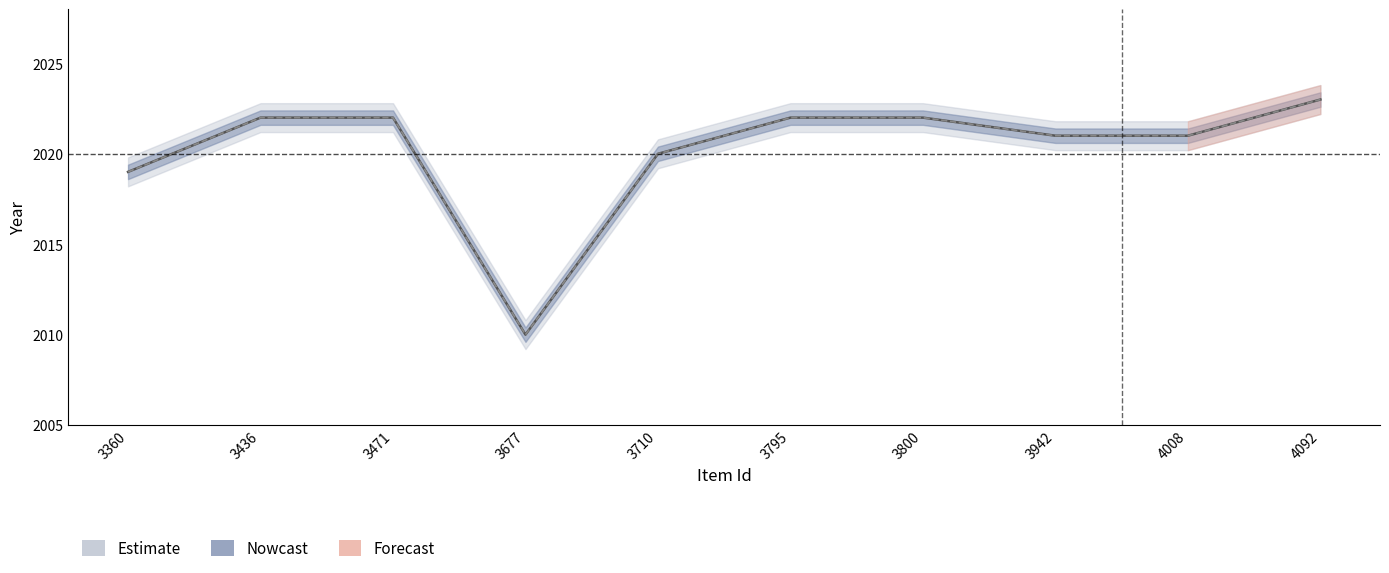

How many categories are shown in the chart?

10